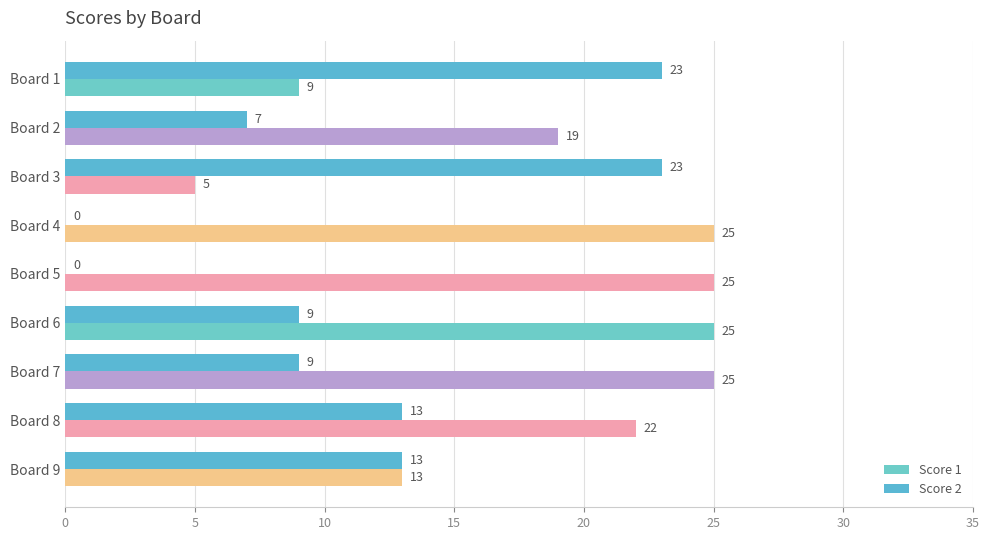

What is the highest value of the Score 1 series?

25